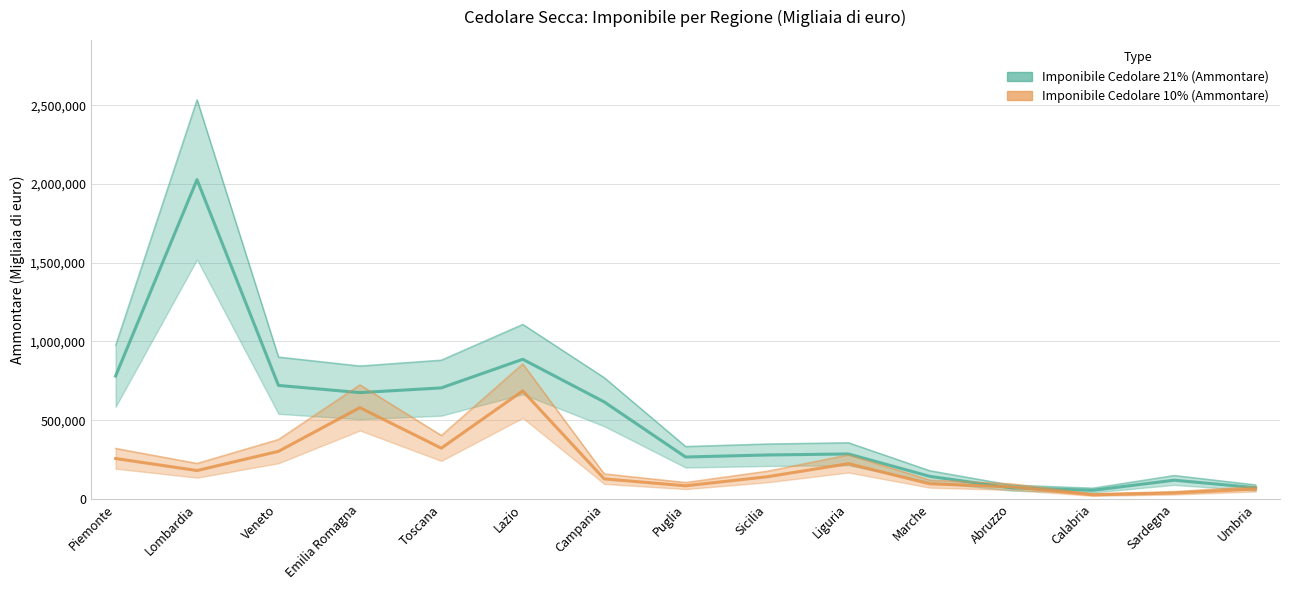

Is the value of Imponibile Cedolare 21% (Ammontare) at Liguria greater than the value of Imponibile Cedolare 10% (Ammontare) at Puglia?

Yes